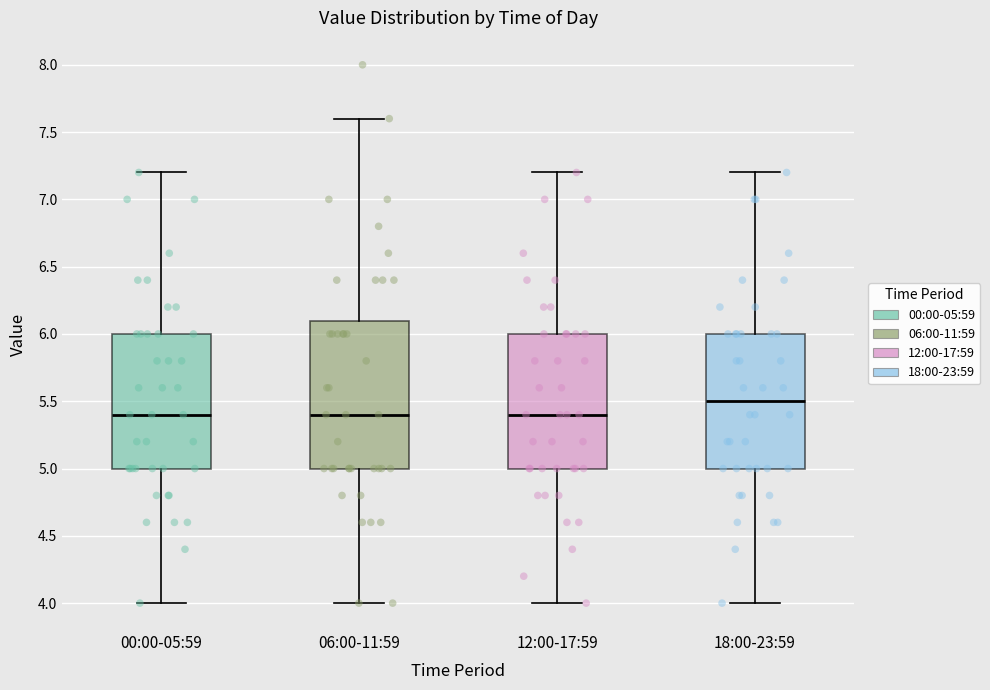

Which box is the tallest, from its lower edge to its upper edge?

06:00-11:59